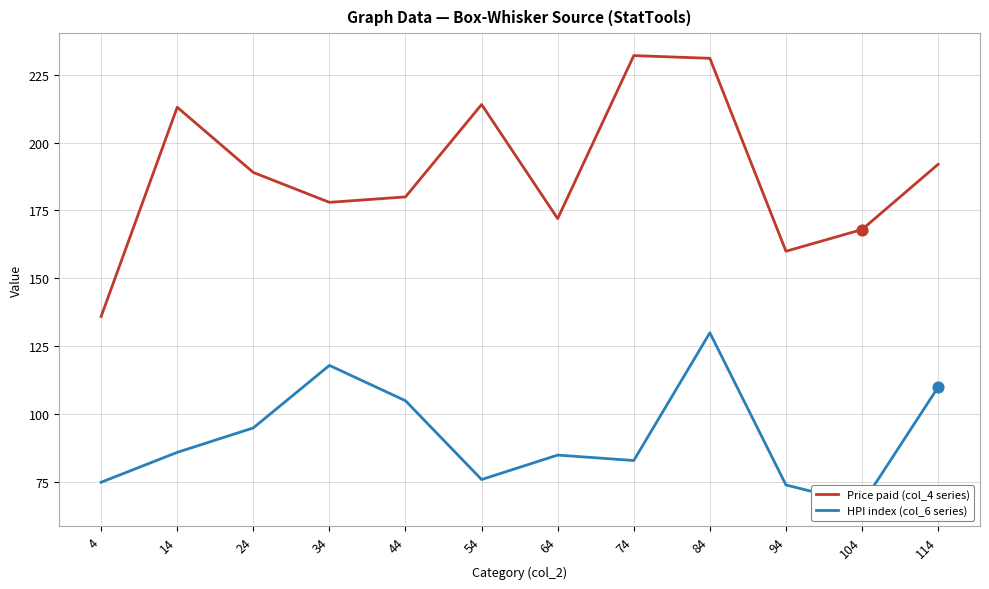

At how many categories does at least one series exceed 139?

11